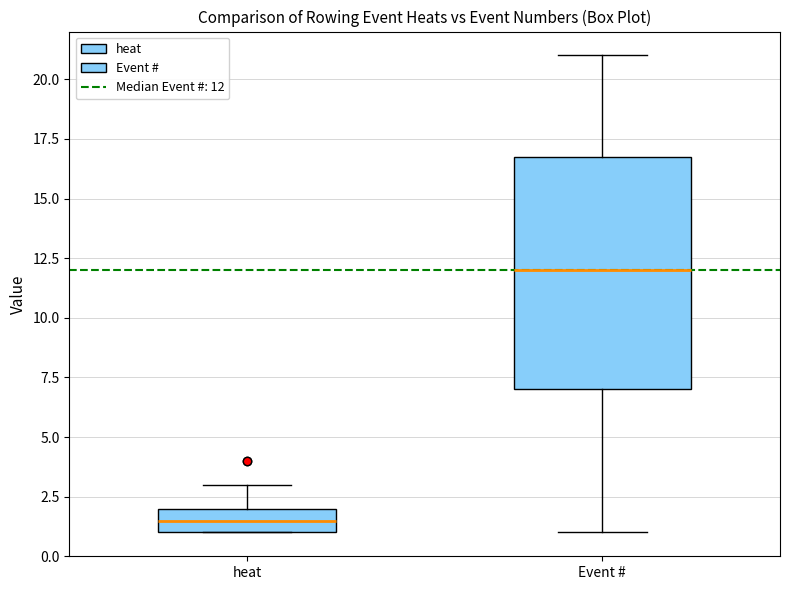

Comparing the boxes themselves (not the whiskers), which one is the tallest?

Event #